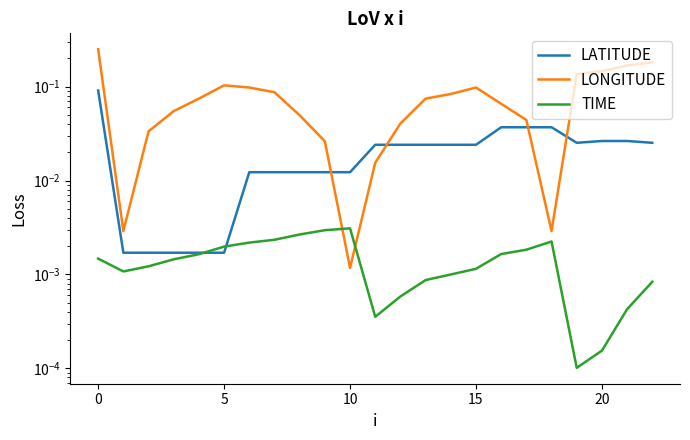

What are all the series names shown in the legend?

LATITUDE, LONGITUDE, TIME